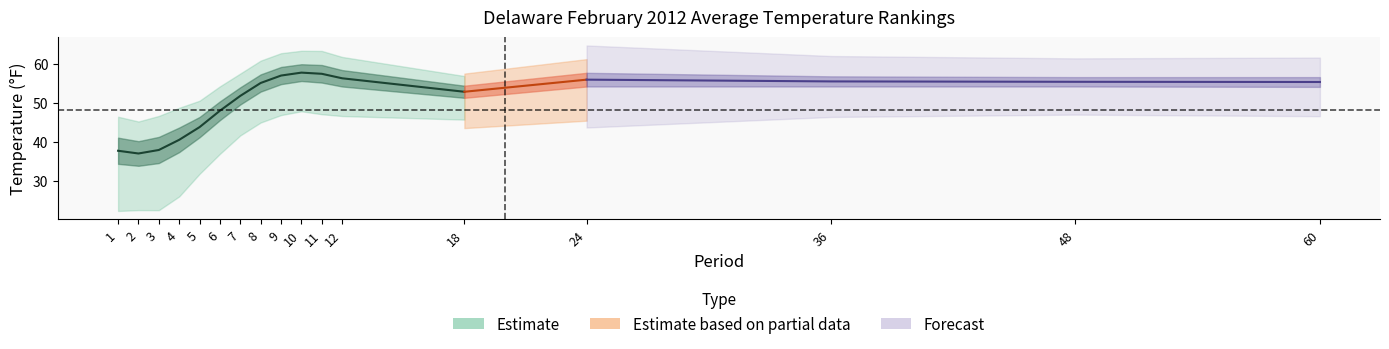

Where is 1901-2000 Mean nearest to the value 44?

6